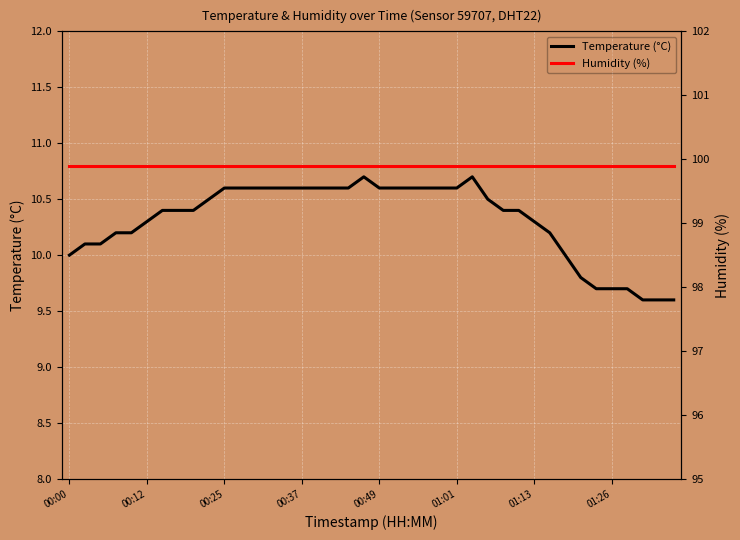

True or false: Humidity (%) and Temperature (°C) intersect in this chart.

False